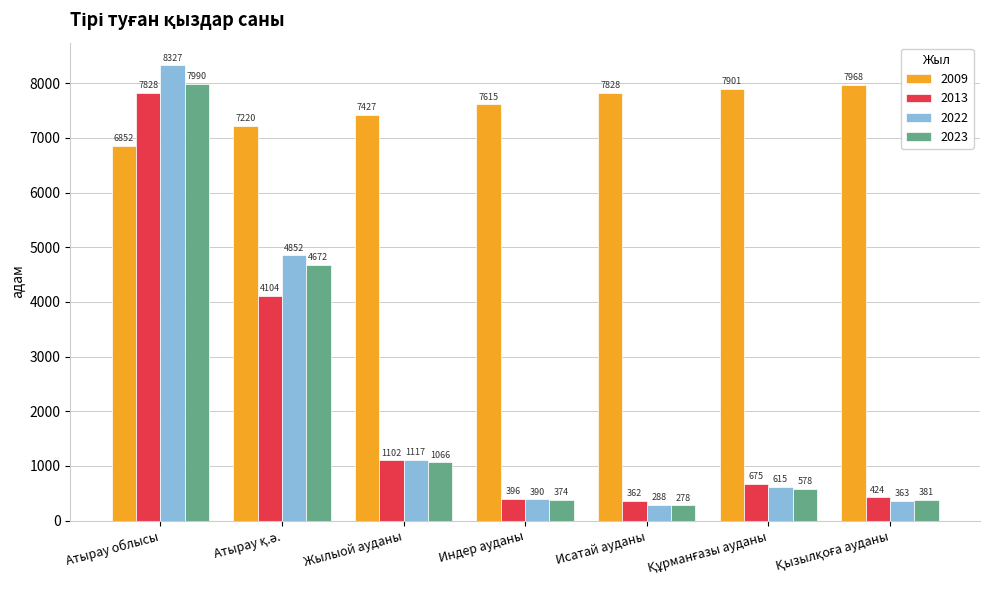

Are the bars horizontal?

No